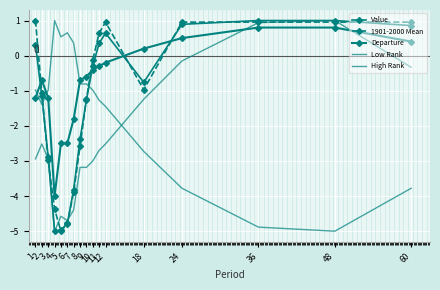

How many intersections are there between Departure and Low Rank?

2